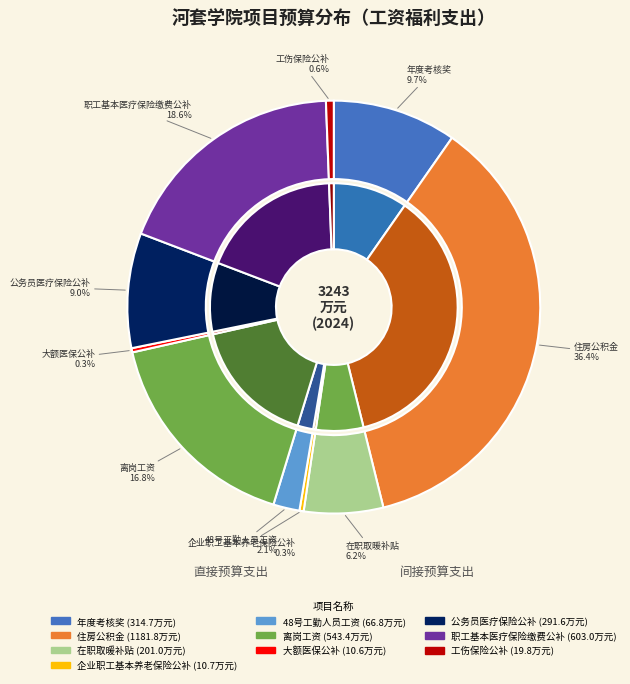

How much of the chart is everything except 工伤保险公补?

99.4%